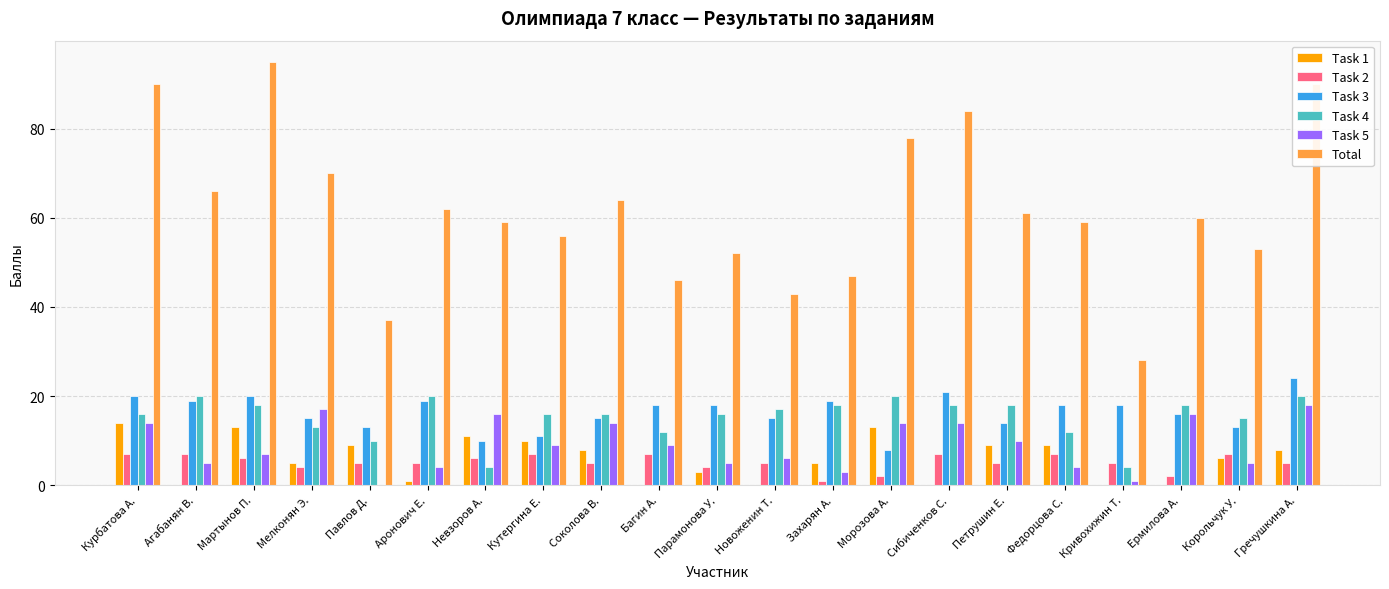

How many Task 2 values are between 5 and 7?

16